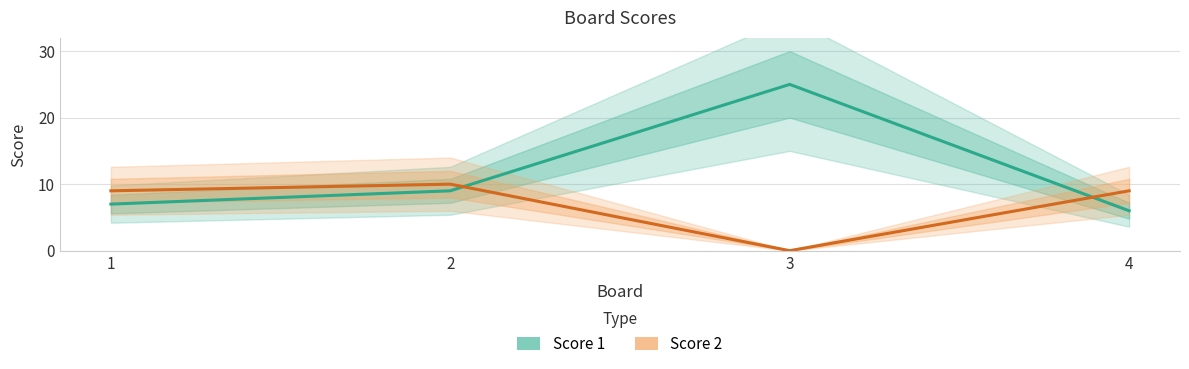

At which label does Score 1 first exceed 9?

3